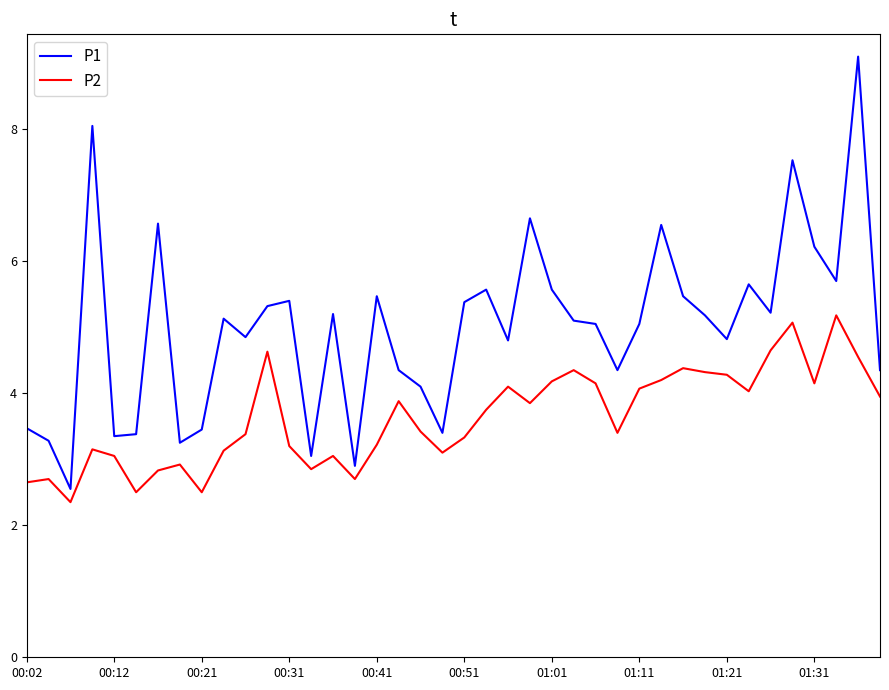

Which series has the widest spread of values?

P1